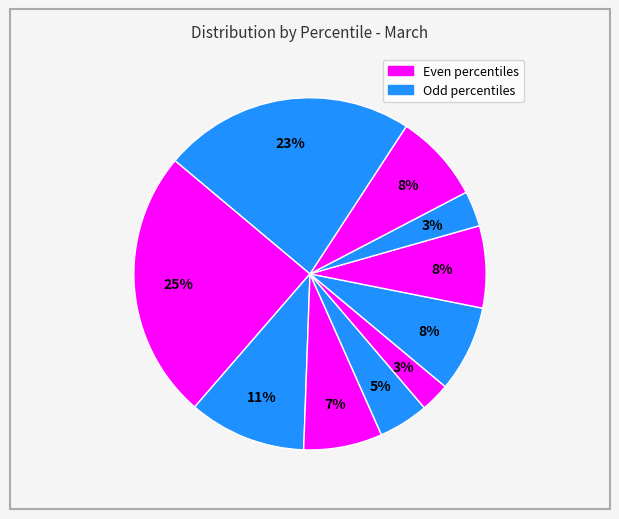

How many segments does this pie chart have?

10